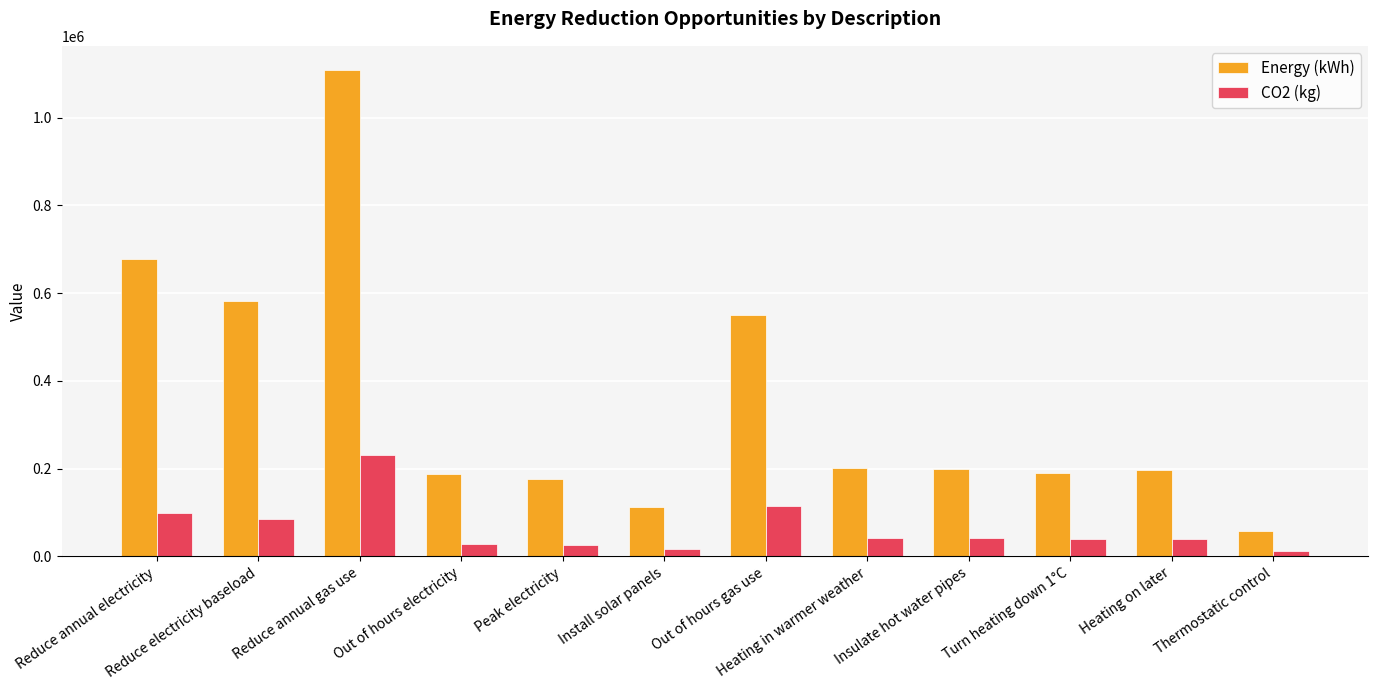

What is the approximate value of Energy (kWh) at Out of hours electricity, to the nearest 10?

188110